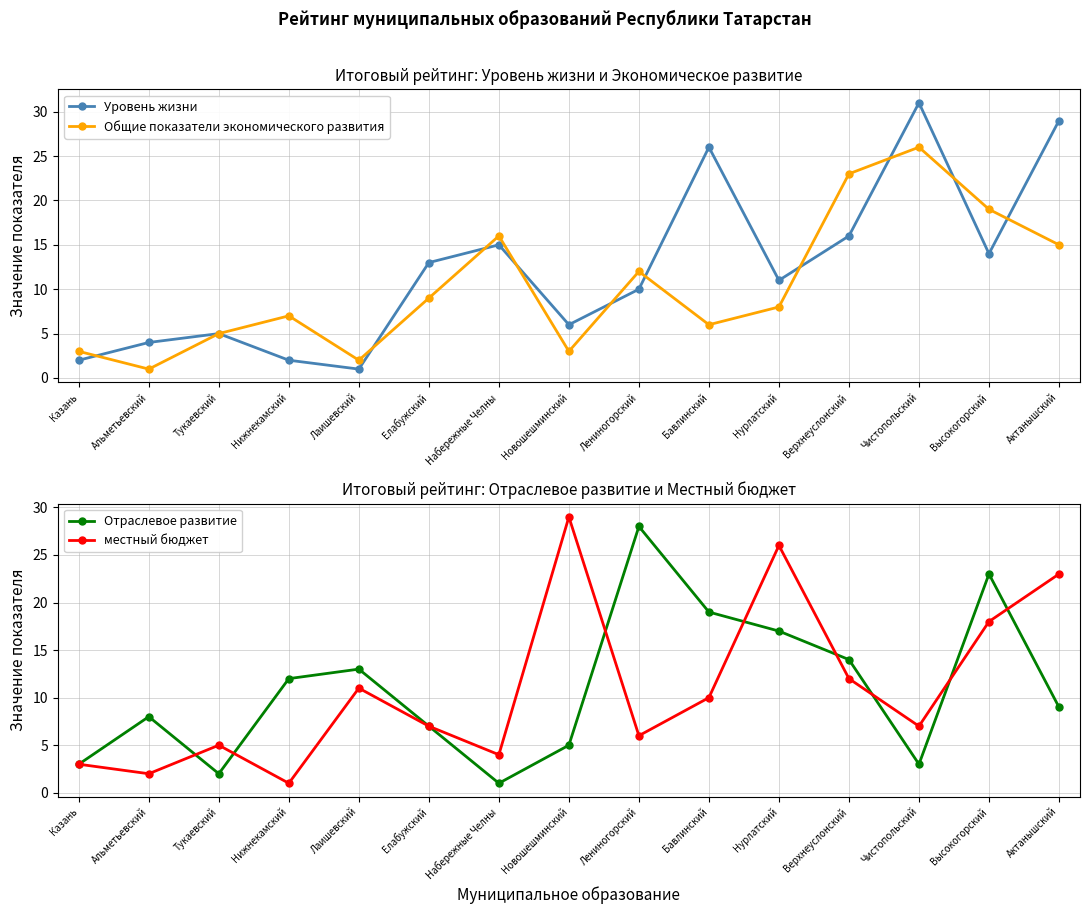

Between Лениногорский and Верхнеуслонский, which series saw the biggest shift?

Отраслевое развитие